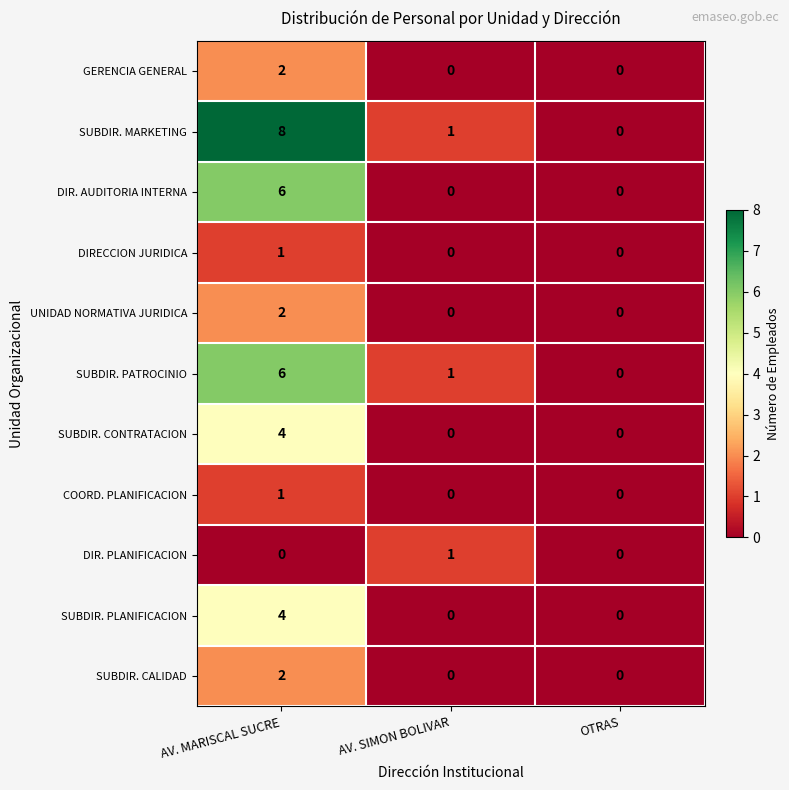

How many series are shown in this chart?

11